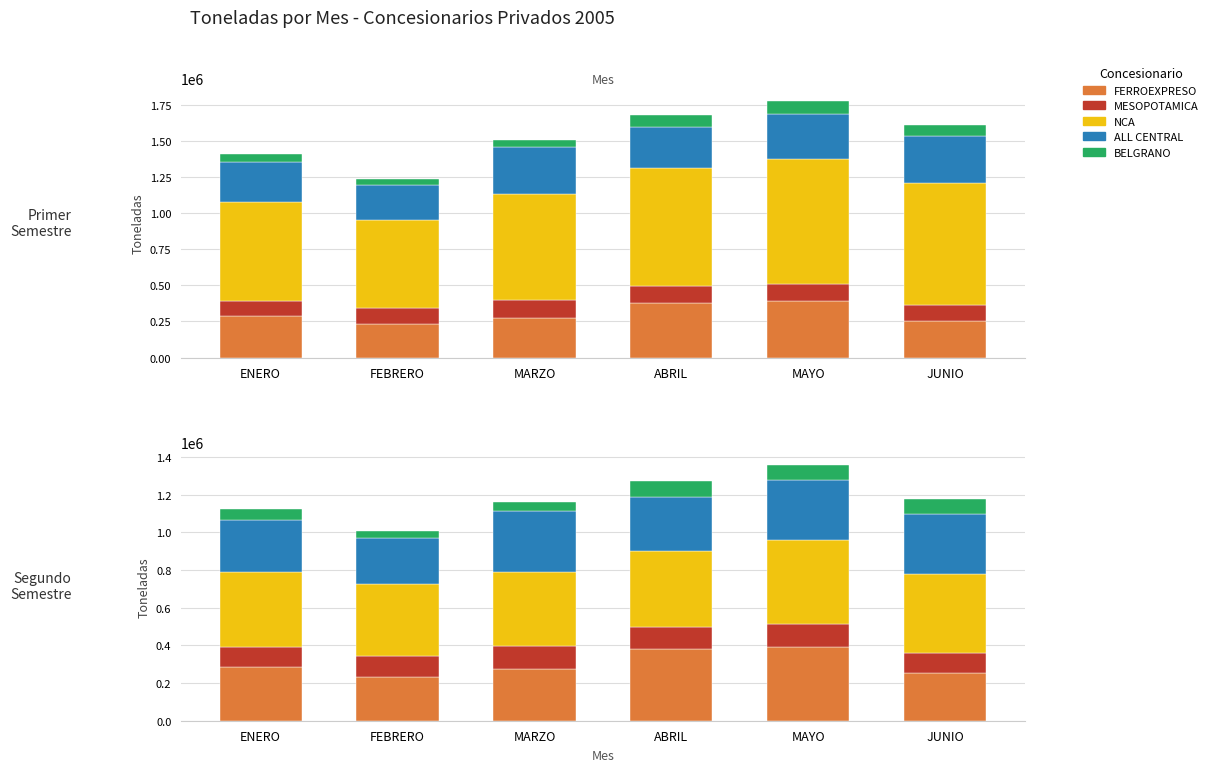

Where does the BELGRANO CARGAS S.A. series first go above 77041?

ABRIL